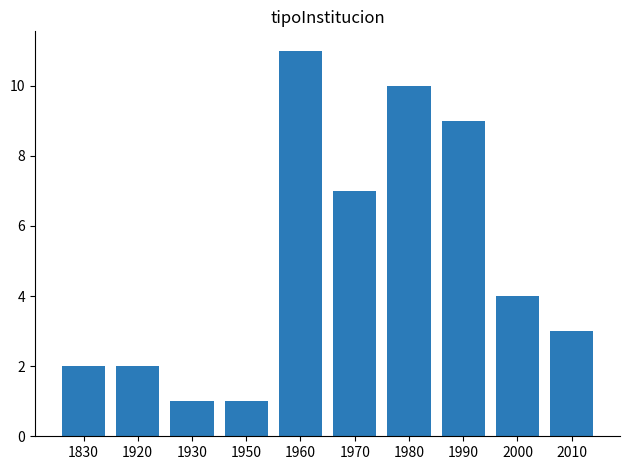

Count the values in the range 2 to 9.

6